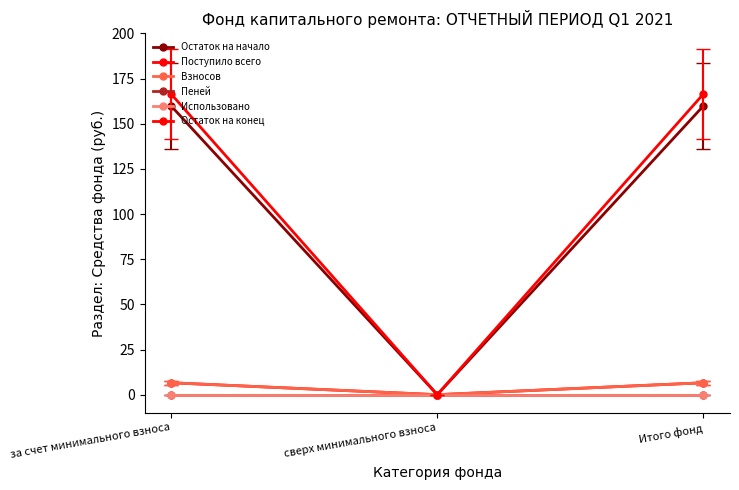

List the series in order of their peak value, highest first.

Остаток на конец, Остаток на начало, Поступило всего, Взносов, Пеней, Использовано